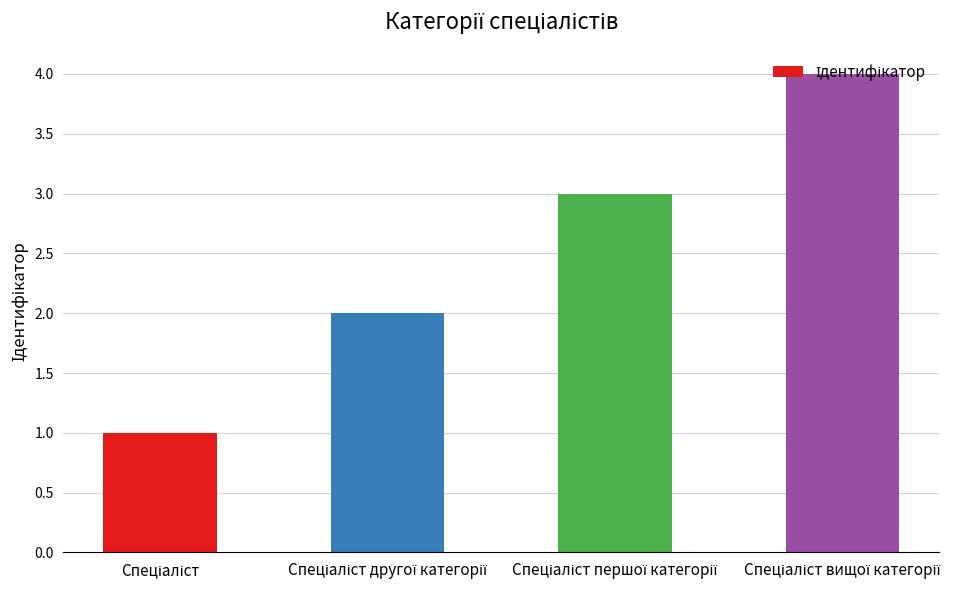

What is the greatest value displayed?

4